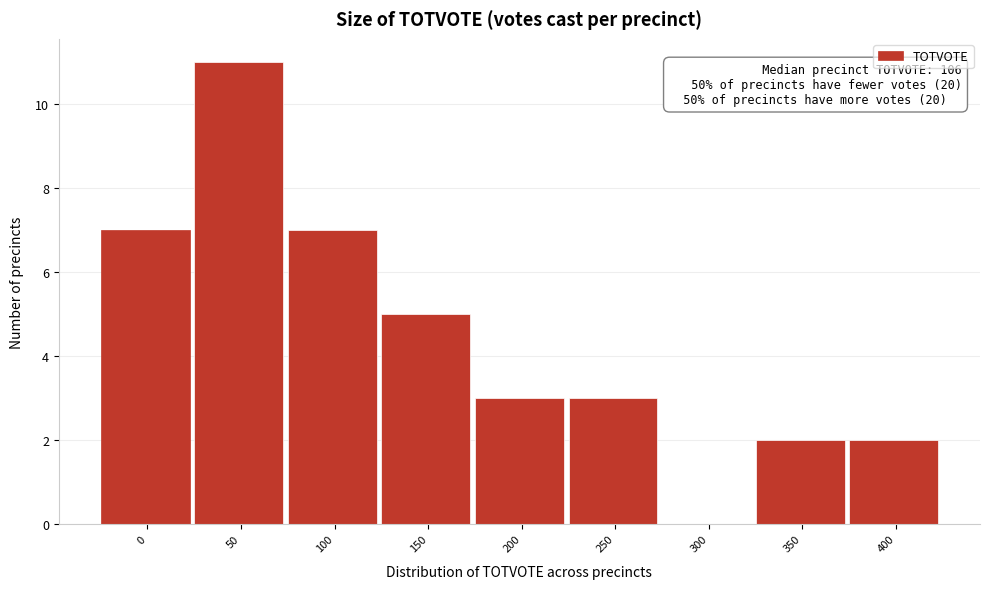

Reading left to right, extract all data points from this chart.

0=7	50=11	100=7	150=5	200=3	250=3	300=0	350=2	400=2